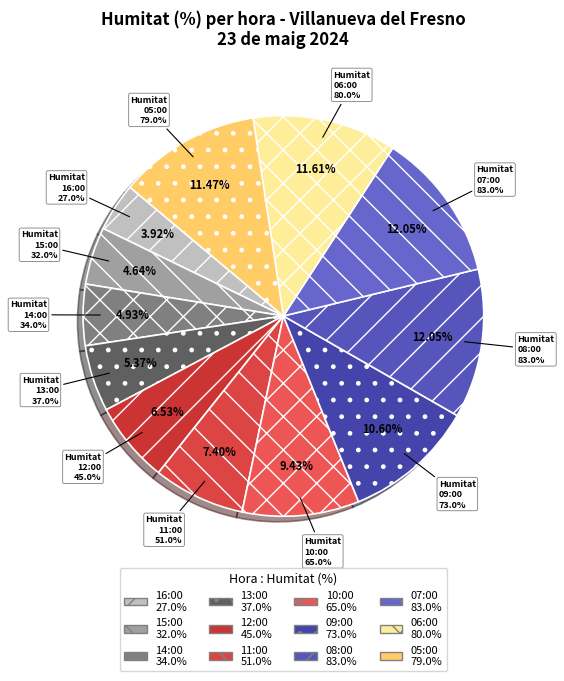

What is the largest slice in the pie chart?

08:00